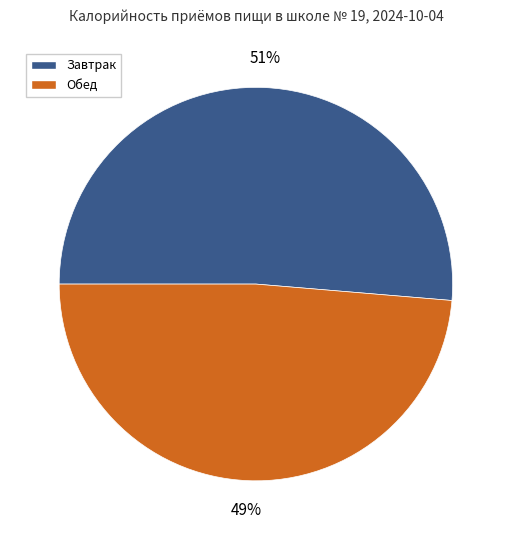

Which category has the smallest portion of the pie?

Обед